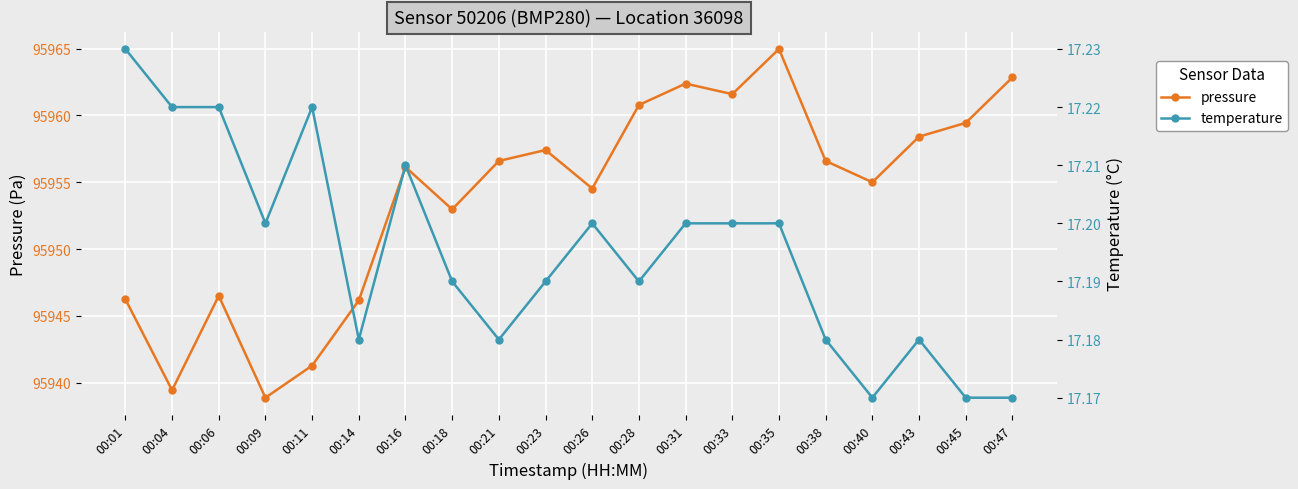

How many interior local valleys does the pressure series have?

6